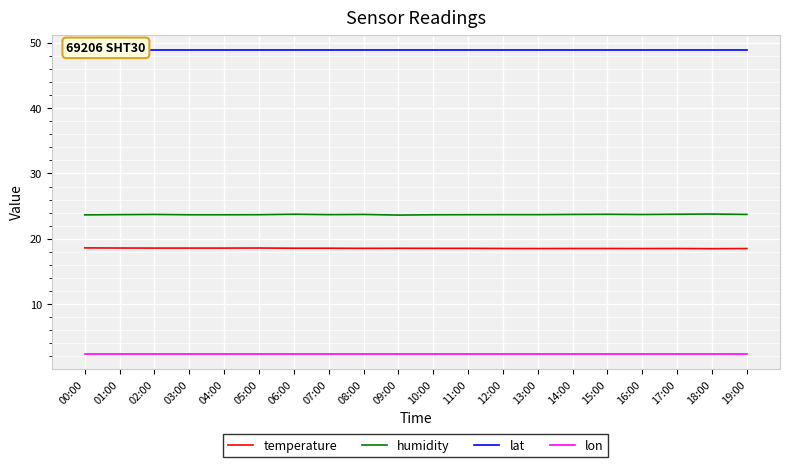

What are all the series names shown in the legend?

temperature, humidity, lat, lon